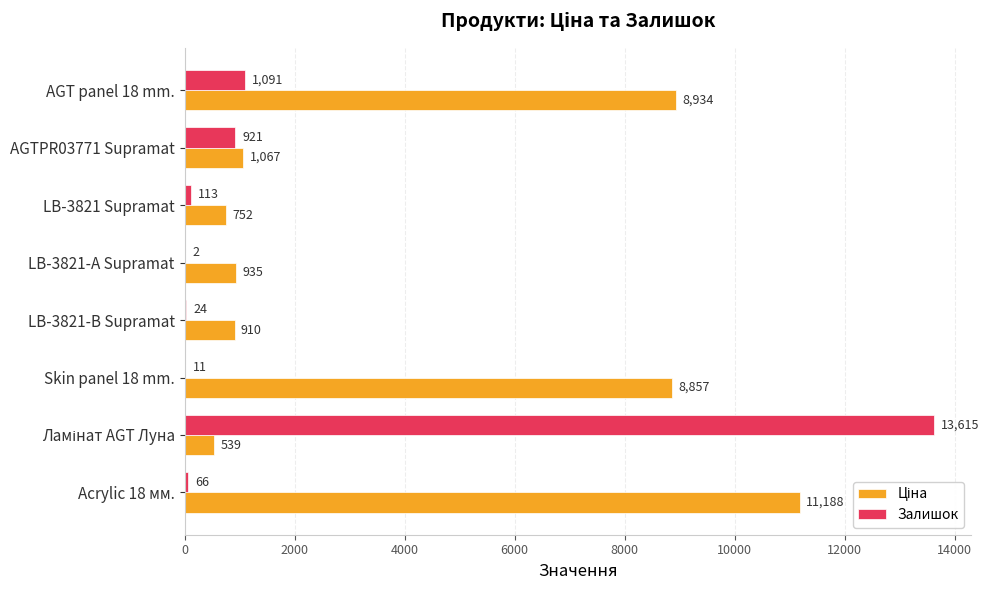

Is it true that Залишок equals 24.0 at LB-3821-В Supramat?

True